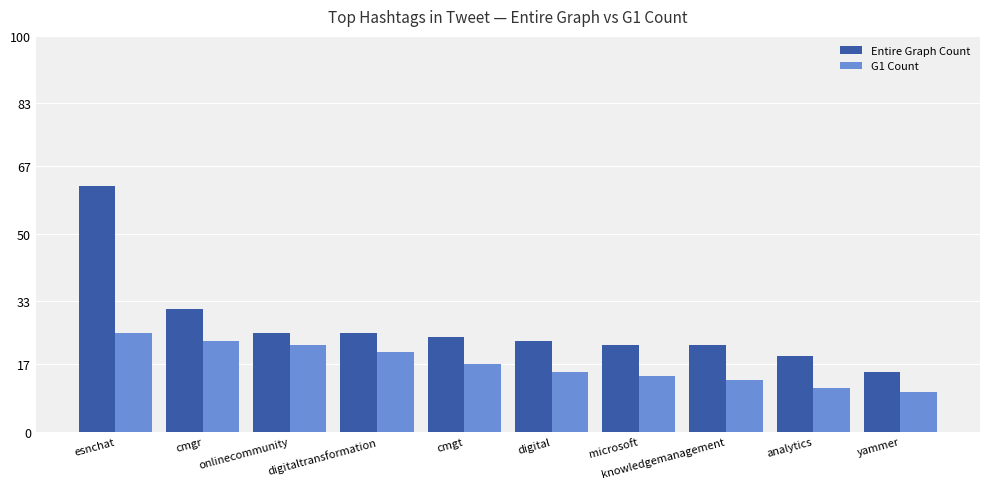

The value of Entire Graph Count at analytics is 19. True or false?

True